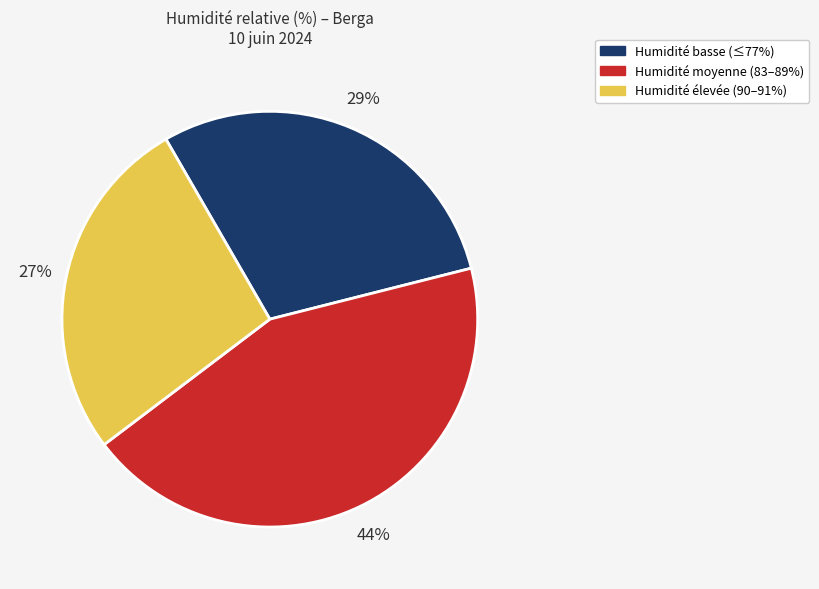

To the nearest percent, what is the average slice percentage?

33%